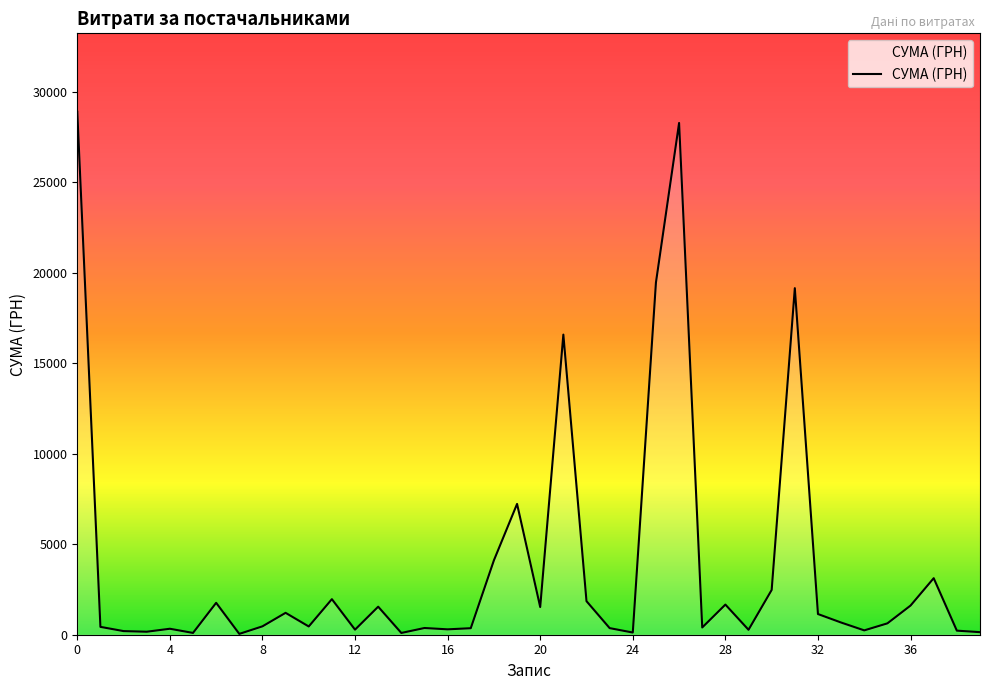

How many lines are shown in the chart?

1